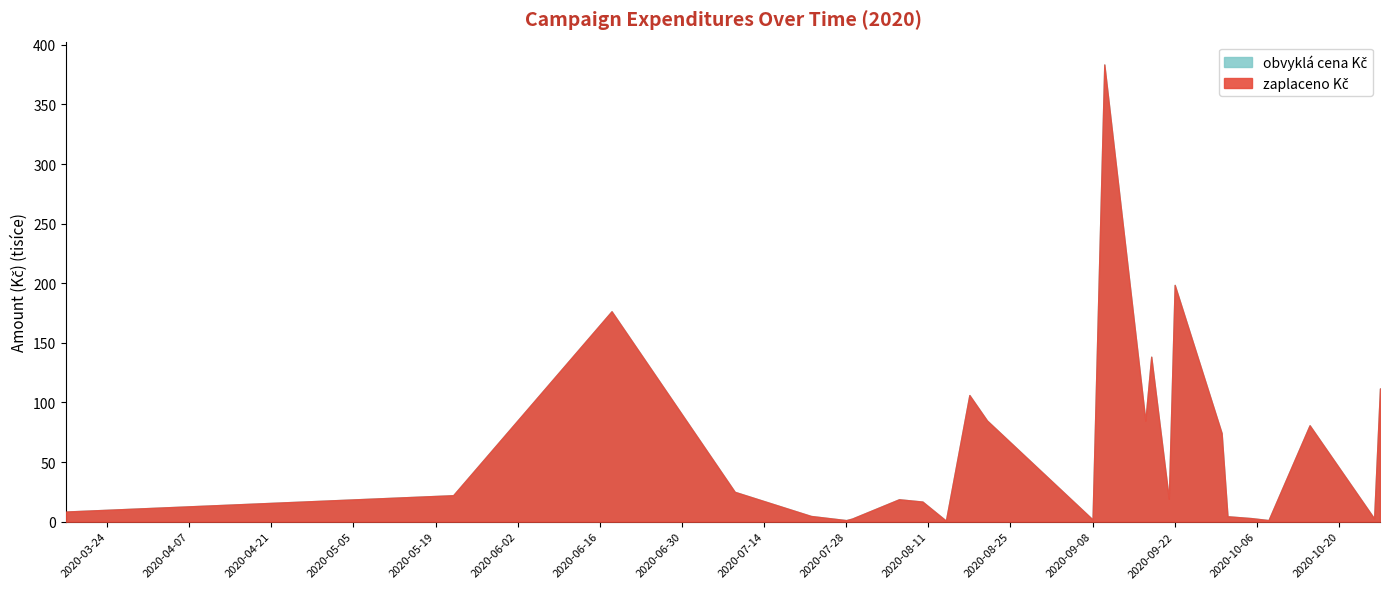

At 2020-09-10, list the series in order from smallest to largest.

zaplaceno Kč, obvyklá cena Kč